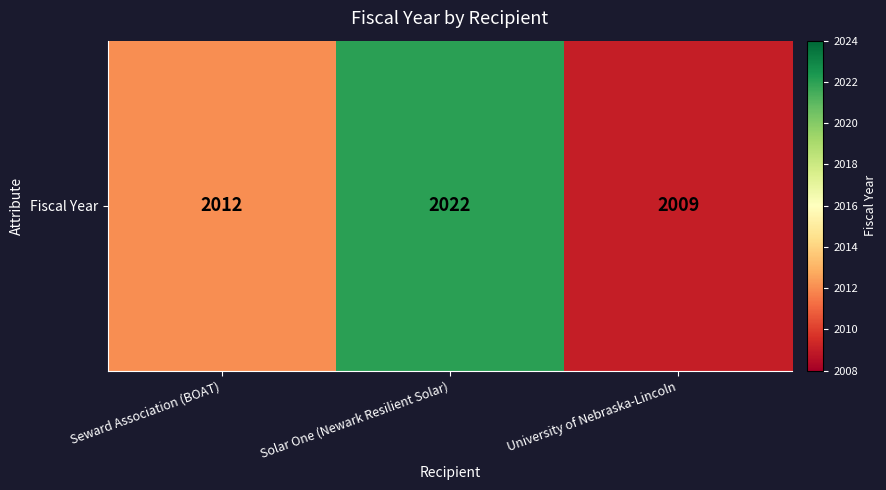

Rank the categories by value from lowest to highest.

University of Nebraska-Lincoln, Seward Association (BOAT), Solar One (Newark Resilient Solar)